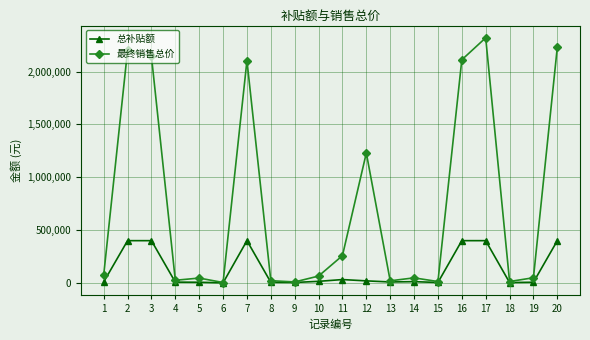

Which category has the highest value across all series?

17